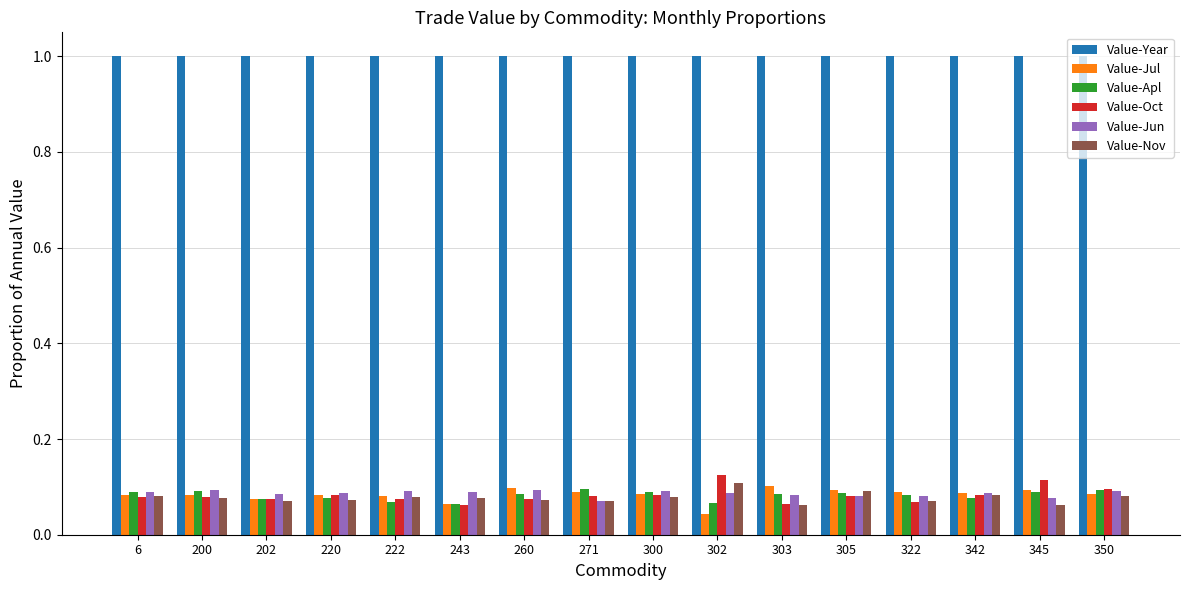

What is the greatest value displayed?

1.0